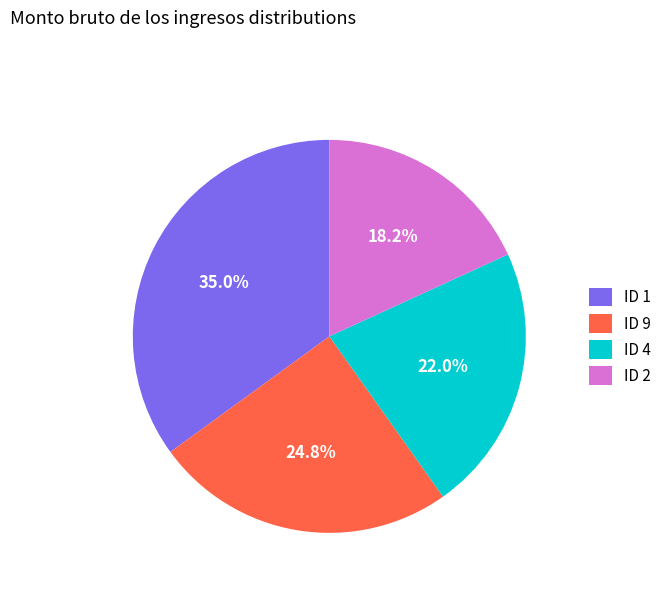

How many segments does this pie chart have?

4